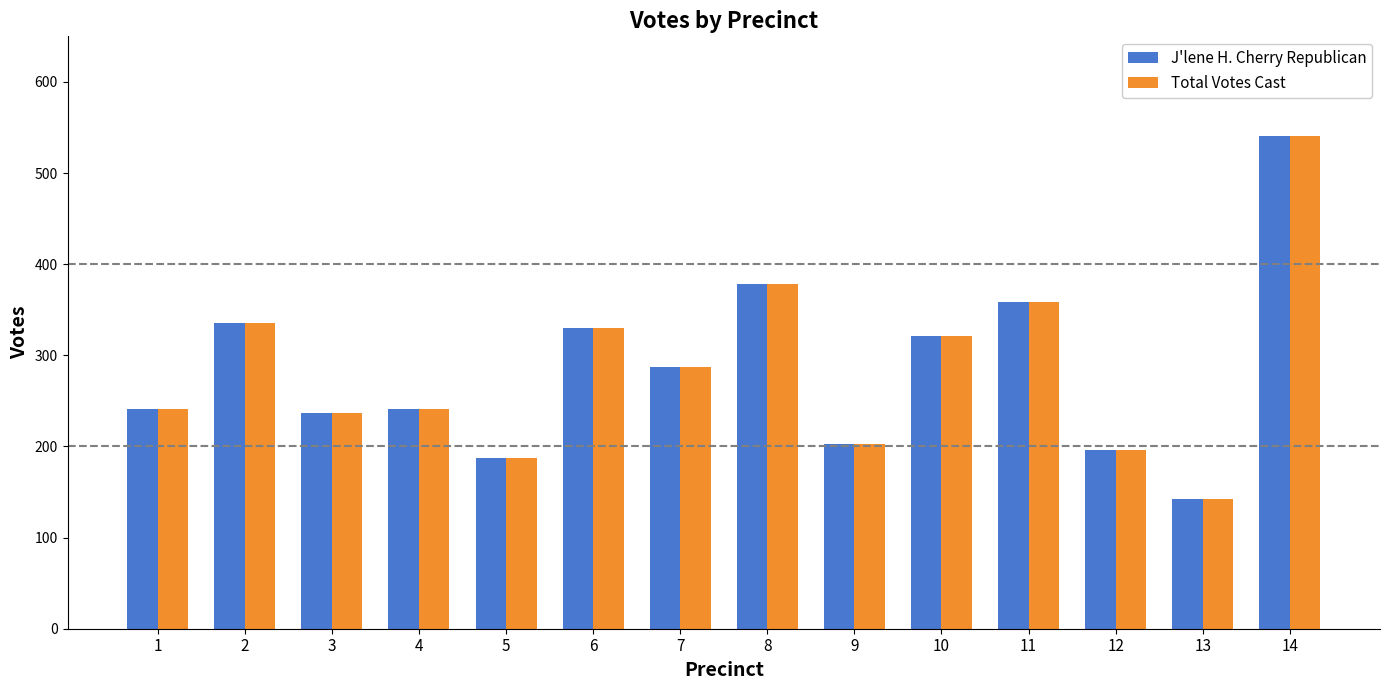

The Total Votes Cast series shows 200 at 8. True or false?

False